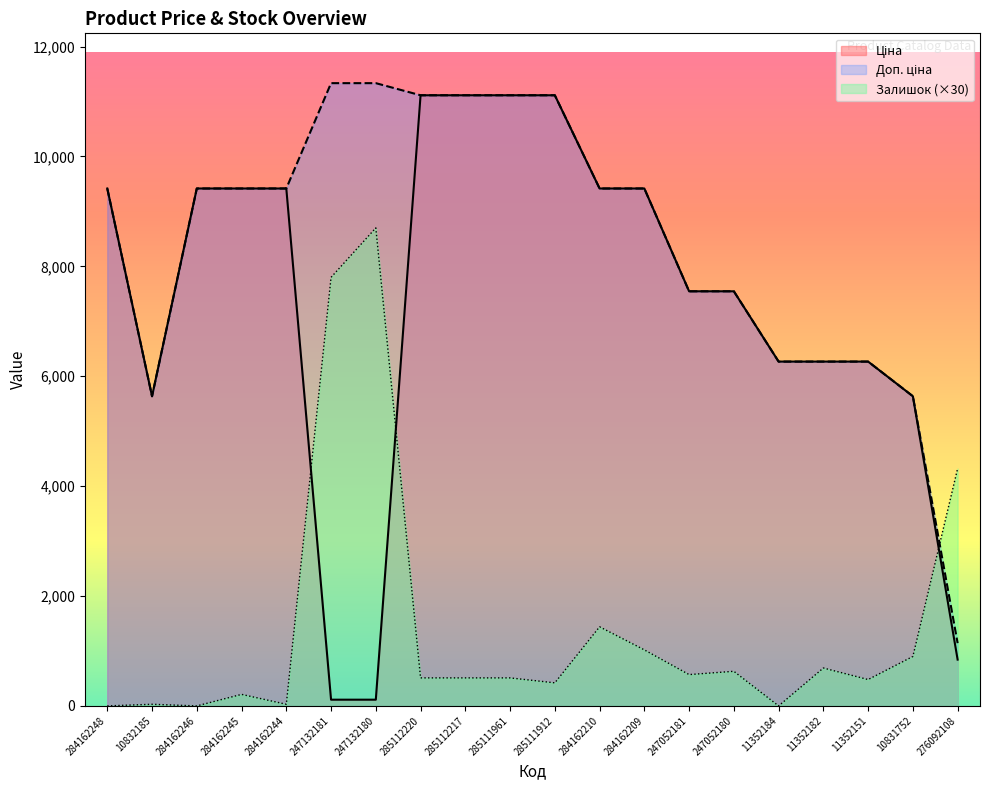

Reading left to right, what are all the values shown in this chart?

Ціна: 284162248=9416.9	10832185=5636.0	284162246=9416.9	284162245=9416.9	284162244=9416.9	247132181=113.3	247132180=113.3	285112220=11113.6	285112217=11113.6	285111961=11113.6	285111912=11113.6	284162210=9416.9	284162209=9416.9	247052181=7545.9	247052180=7545.9	11352184=6266.7	11352182=6266.7	11352151=6266.7	10831752=5636.0	276092108=842.8
Доп. ціна: 284162248=9416.9	10832185=5636.0	284162246=9416.9	284162245=9416.9	284162244=9416.9	247132181=11334.0	247132180=11334.0	285112220=11113.6	285112217=11113.6	285111961=11113.6	285111912=11113.6	284162210=9416.9	284162209=9416.9	247052181=7545.9	247052180=7545.9	11352184=6266.7	11352182=6266.7	11352151=6266.7	10831752=5636.0	276092108=1142.1
Залишок: 284162248=0.0	10832185=30.0	284162246=0.0	284162245=210.0	284162244=30.0	247132181=7800.0	247132180=8700.0	285112220=510.0	285112217=510.0	285111961=510.0	285111912=420.0	284162210=1440.0	284162209=1020.0	247052181=570.0	247052180=630.0	11352184=0.0	11352182=690.0	11352151=480.0	10831752=900.0	276092108=4320.0